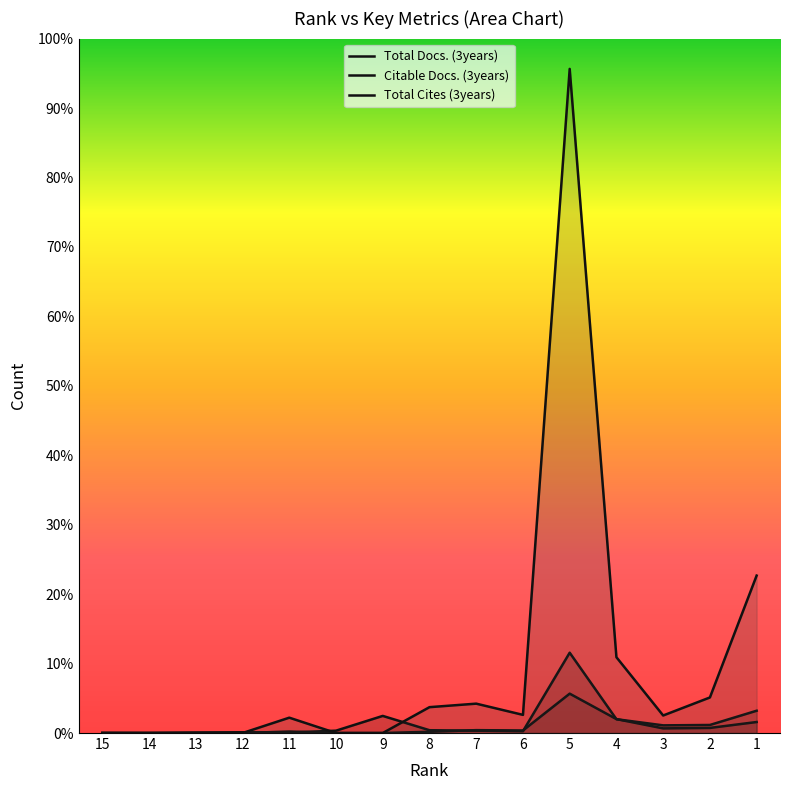

What is the average value of the Citable Docs. (3years) series?

308